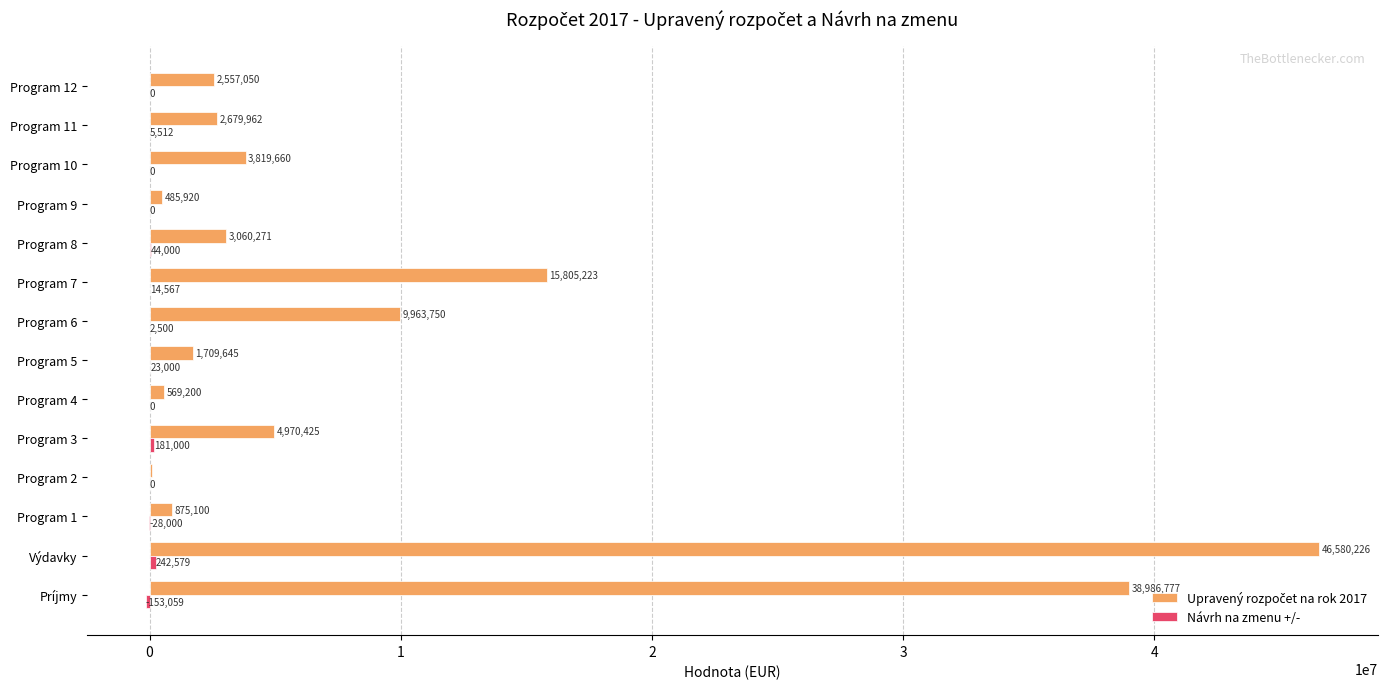

What is the total value across all series at Výdavky?

46822805